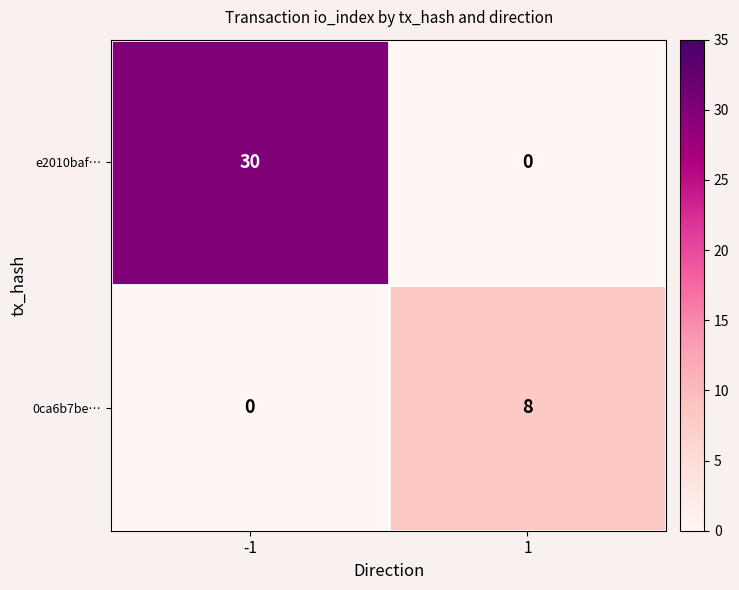

Where is e2010baf… nearest to the value 15?

-1